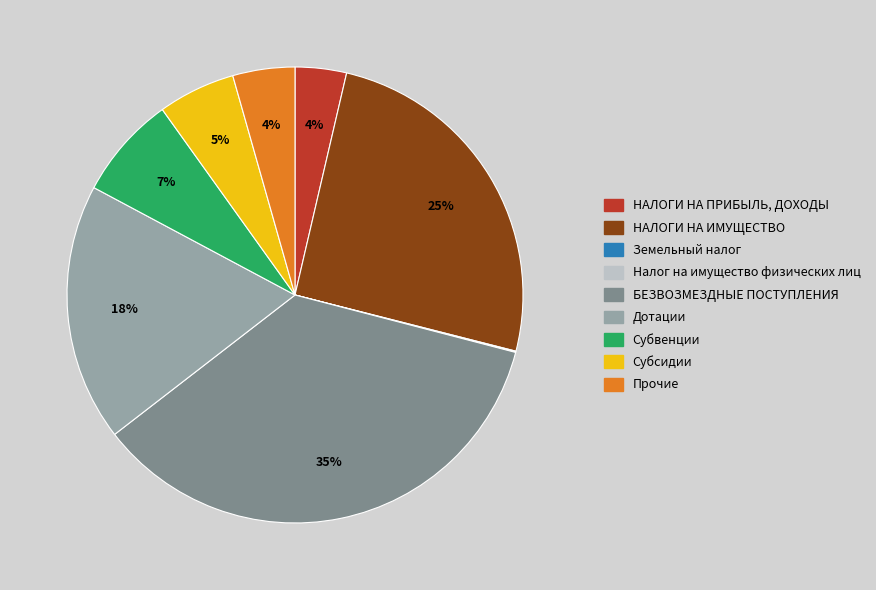

Which category has the biggest portion of the pie?

БЕЗВОЗМЕЗДНЫЕ ПОСТУПЛЕНИЯ